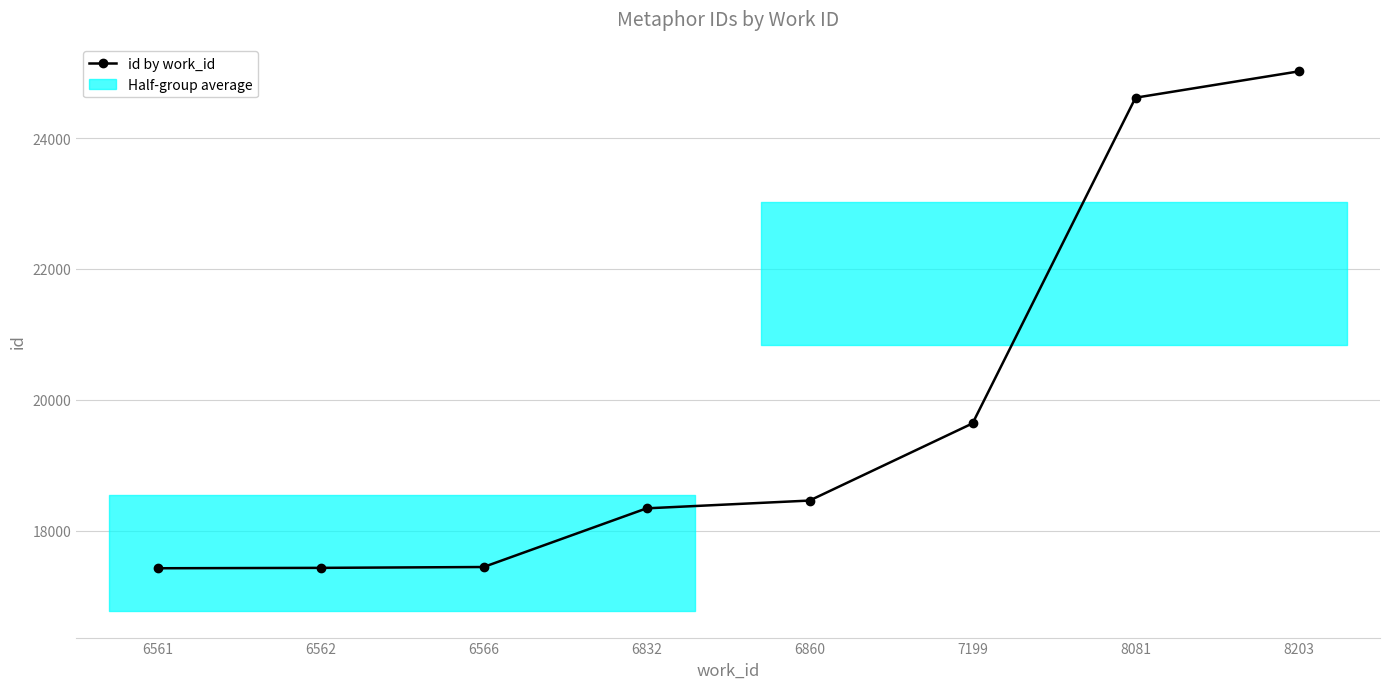

What is the greatest value displayed?

25020